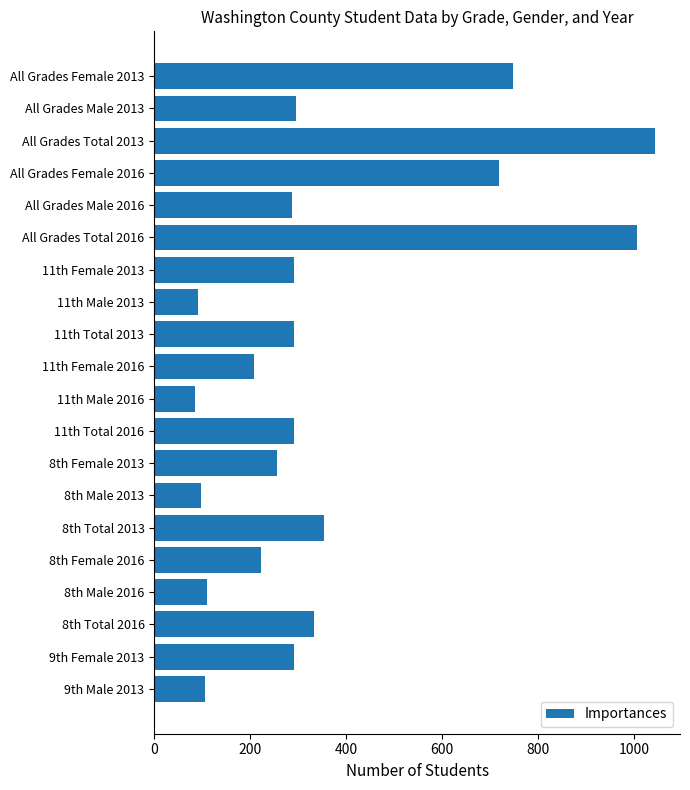

At which label is the value closest to 563?

All Grades Female 2016